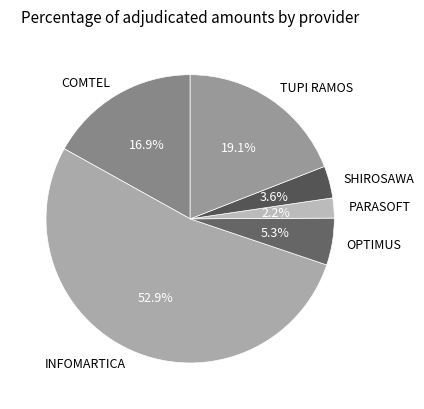

What portion of the pie excludes OPTIMUS?

94.7%